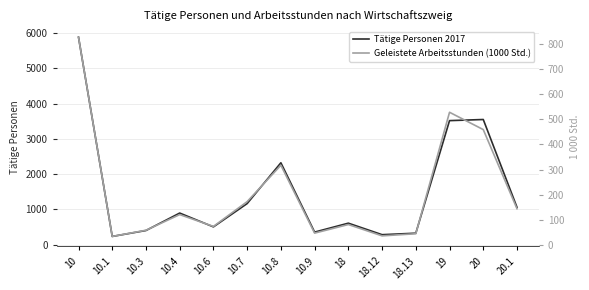

Which series has the largest total across all categories?

Tätige Personen 2017